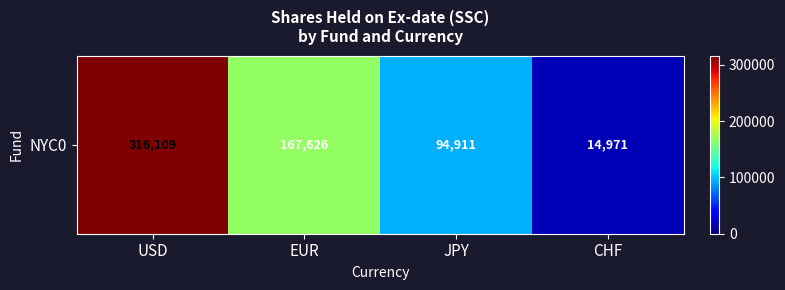

What is the ratio of the value at JPY to the value at USD?

0.3